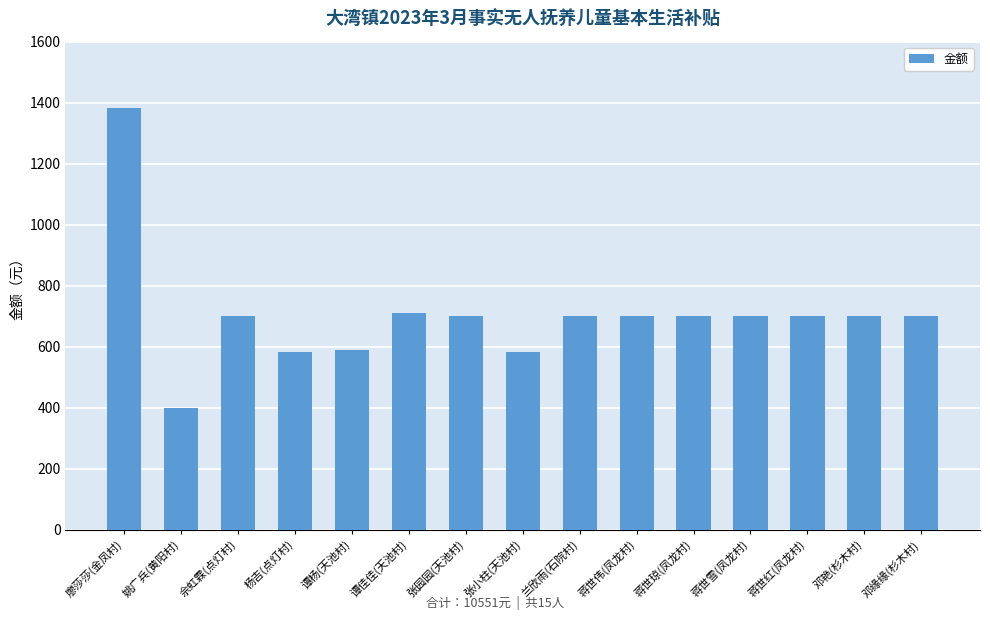

How many categories are shown in the chart?

15